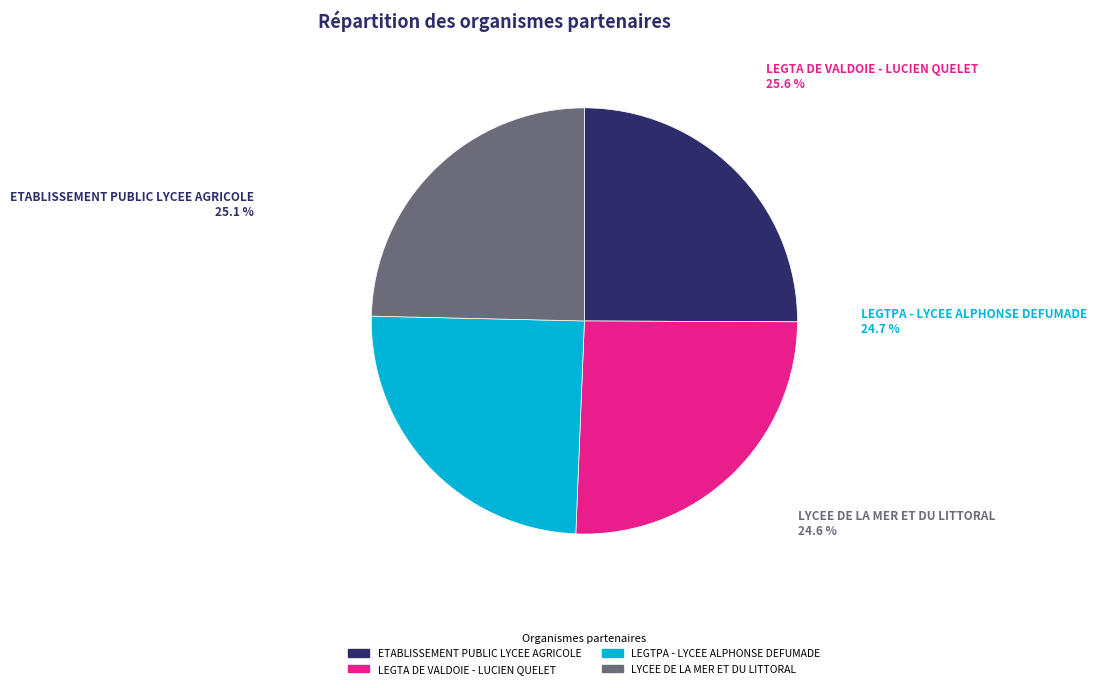

Is it true that ETABLISSEMENT PUBLIC LYCEE AGRICOLE is 12% of the pie?

False